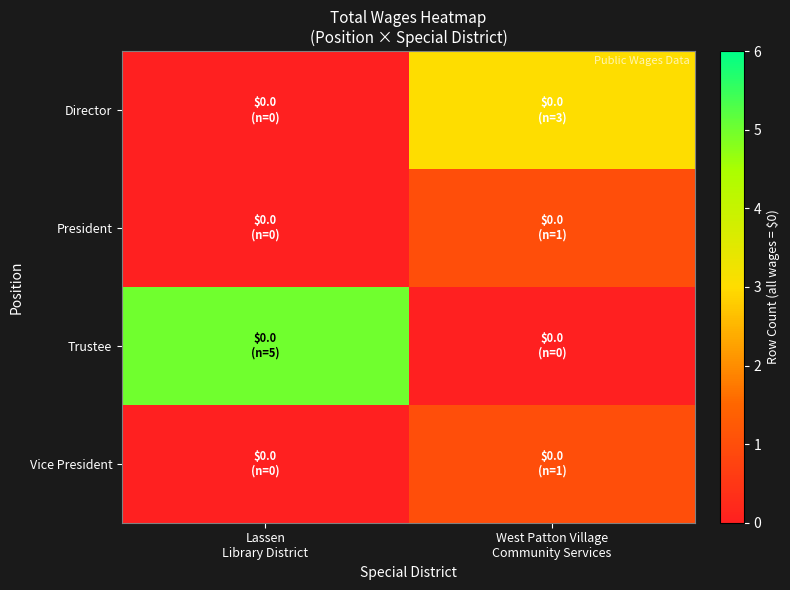

At West Patton Village
Community Services, list the series in order from smallest to largest.

row_2, row_1, row_3, row_0